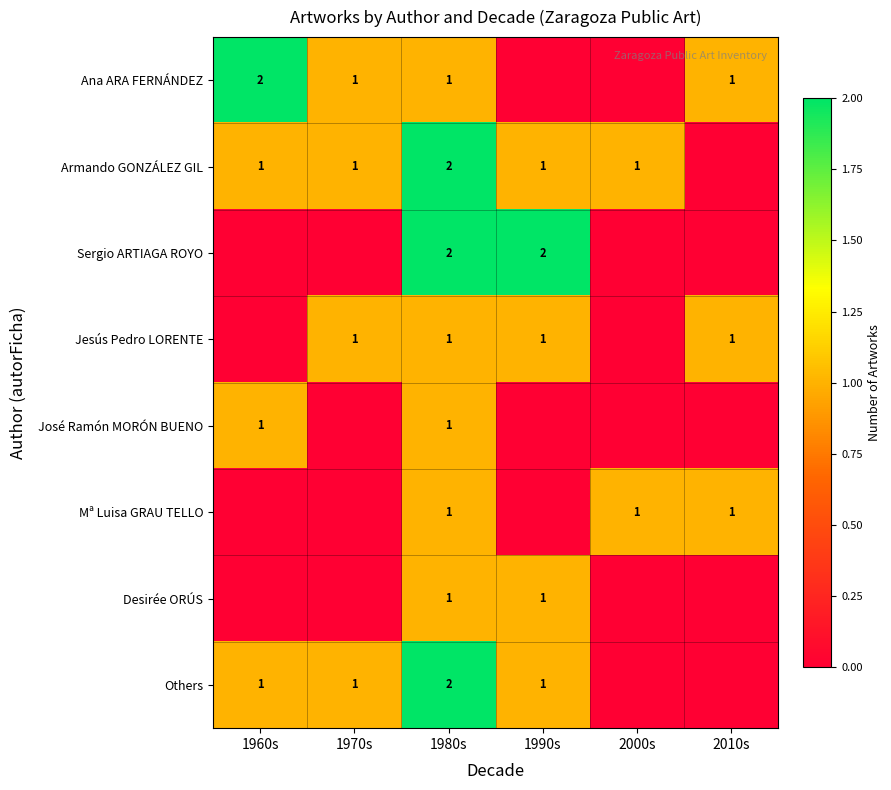

The value of Armando GONZÁLEZ GIL at 1960s is 2. True or false?

False